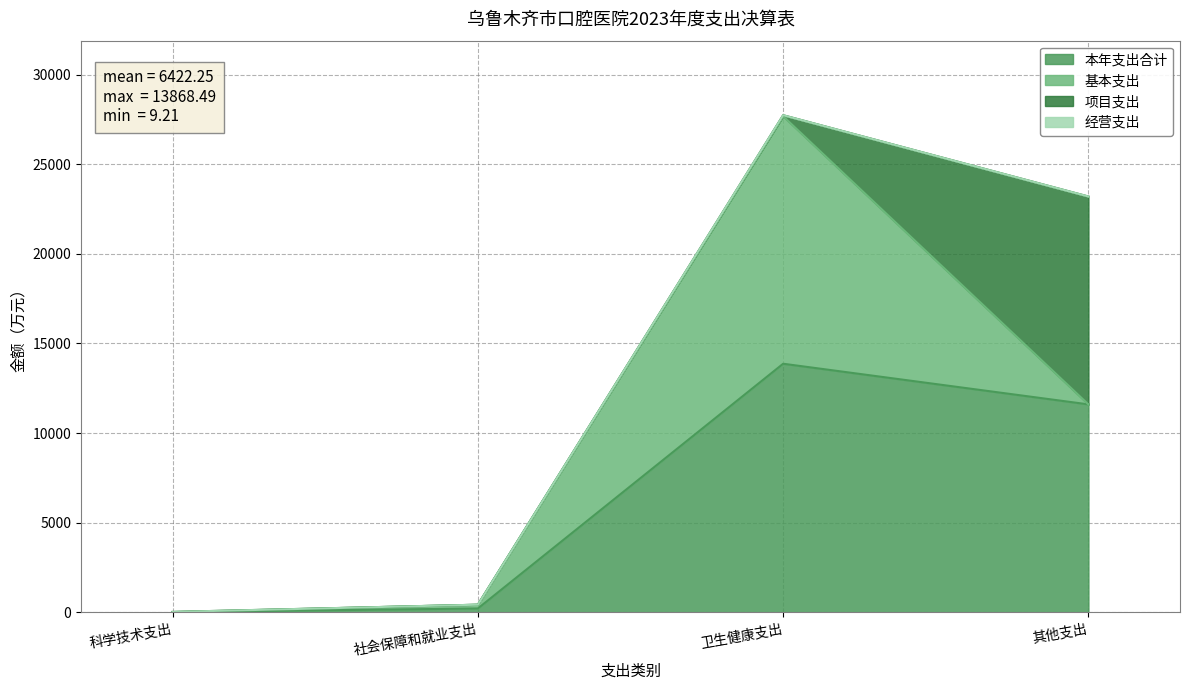

List the labels in order of 项目支出 value, smallest first.

社会保障和就业支出, 科学技术支出, 卫生健康支出, 其他支出